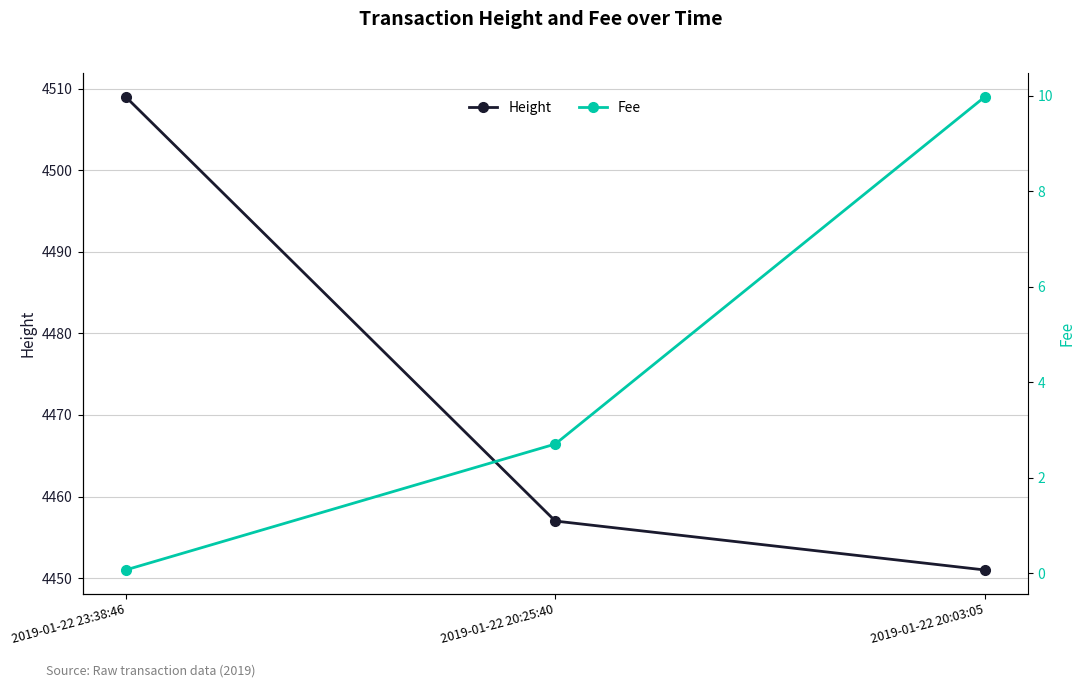

Rank the series by their average value, from highest to lowest.

Height, Fee